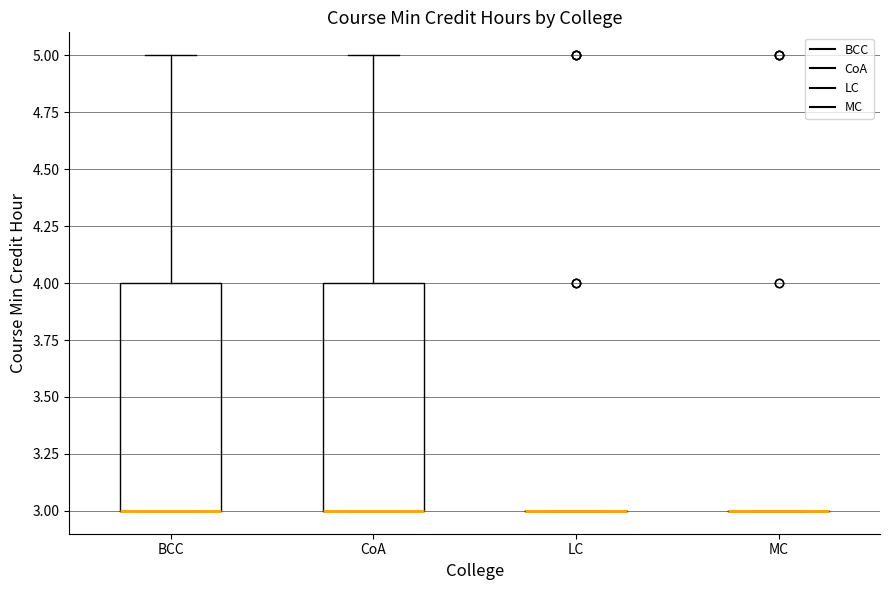

Reading left to right, read every box against the y-axis: the position of its median line, the range the box covers, and the ends of its whiskers. The values are not printed on the chart, so give them approximately, as read against the axis.

BCC: median 3 (drawn on the box's lower edge), box 3 to 4, whiskers 3 to 5
CoA: median 3 (drawn on the box's lower edge), box 3 to 4, whiskers 3 to 5
LC: box collapsed to a line at 3, whiskers 3 to 3
MC: box collapsed to a line at 3, whiskers 3 to 3